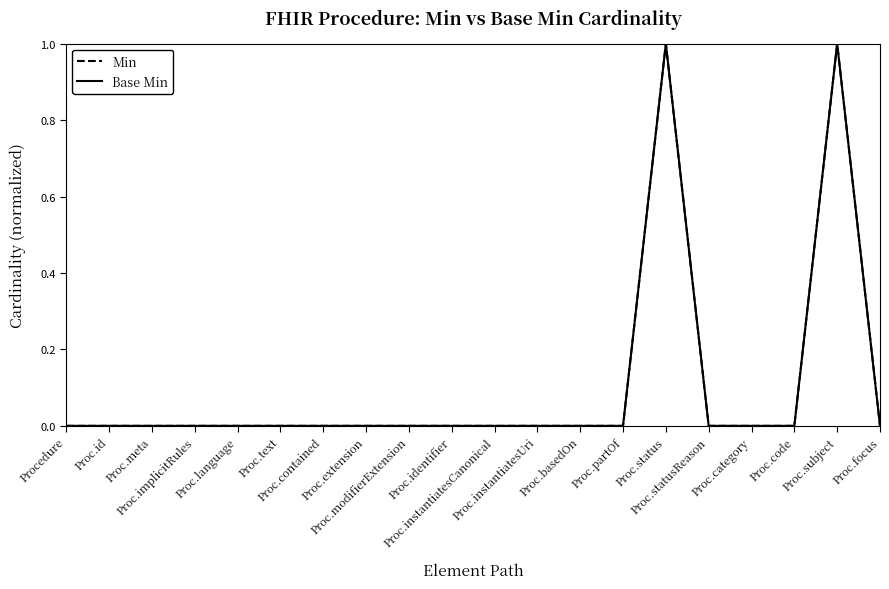

Is this an area chart (filled region under the line)?

No